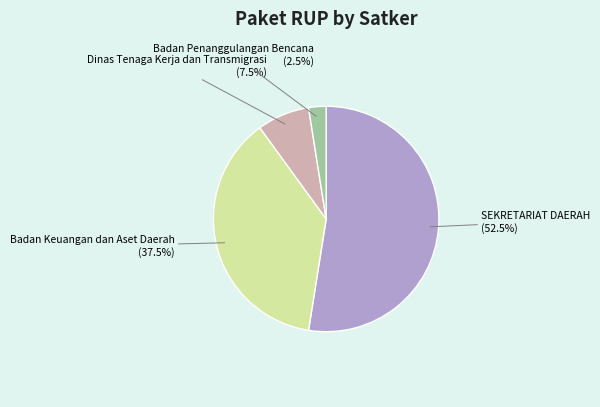

Which slice is the largest?

SEKRETARIAT DAERAH (52.5%)